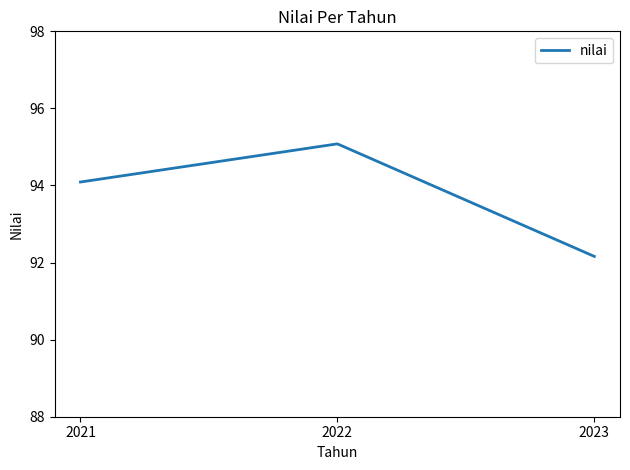

The chart shows a value of 94.1 at 2021. True or false?

True